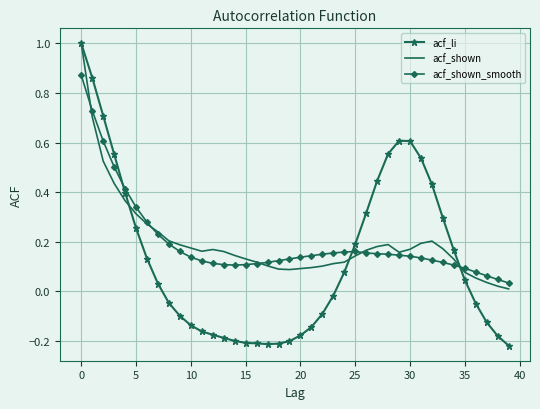

True or false: acf_shown has more than 0 interior local peaks.

True